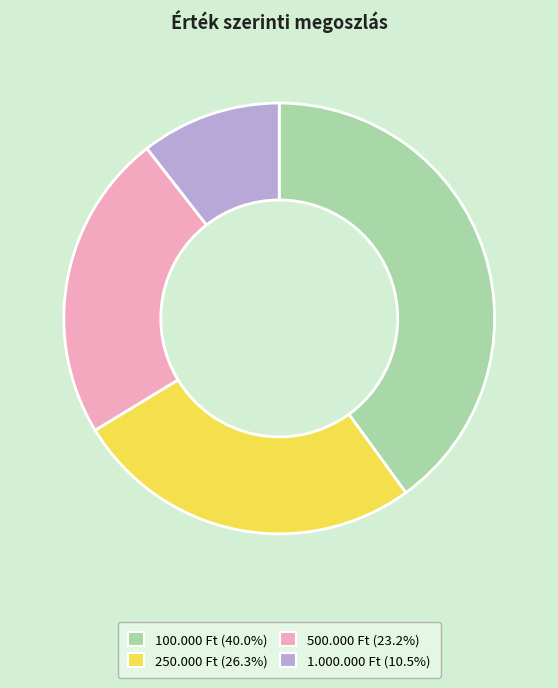

Approximately how many times larger is the value at 1.000.000 Ft (10.5%) compared to 100.000 Ft (40.0%)?

0.3